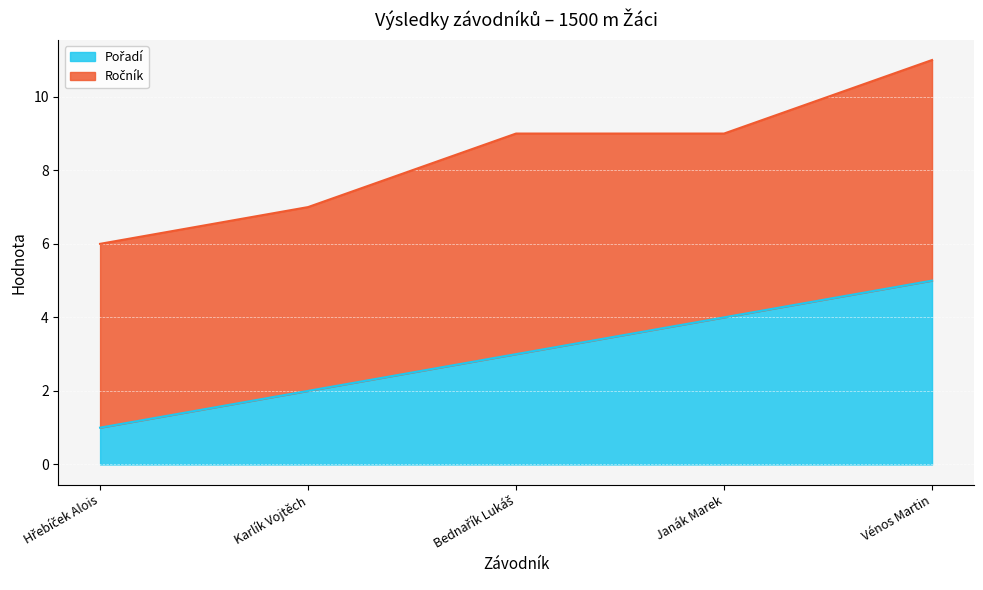

What is the label of the 1st point from the left?

Hřebíček Alois